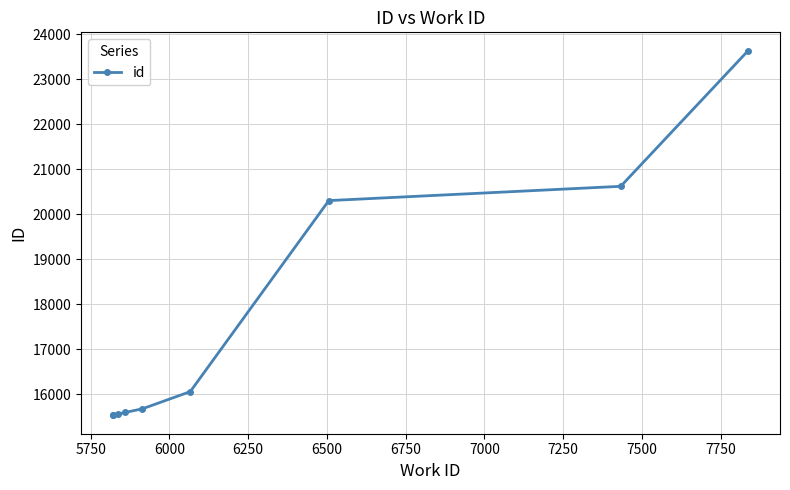

What is the value of the 9th point from the left?

23639